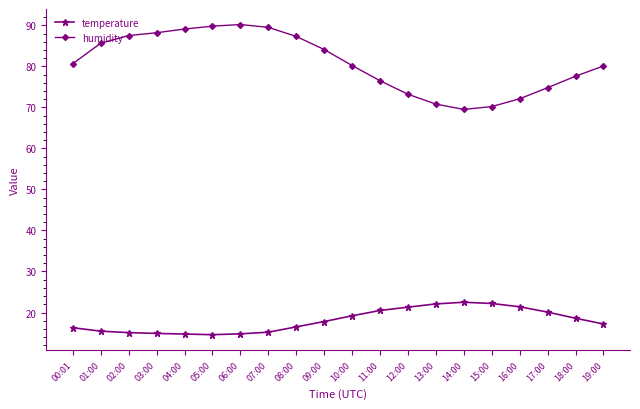

What is the label of the 9th point from the left?

08:00